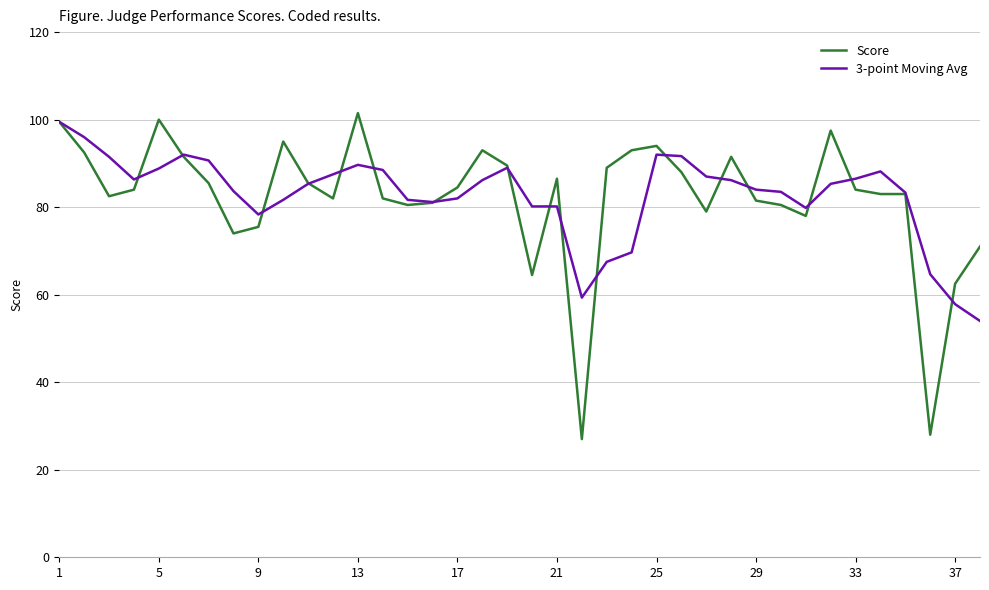

Which series has the largest range (max minus min)?

Score